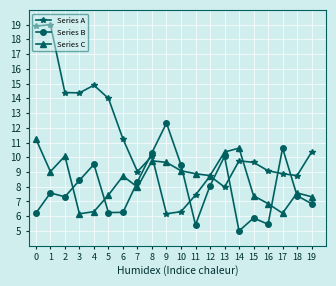

What is the average value of the Series A series?

10.9